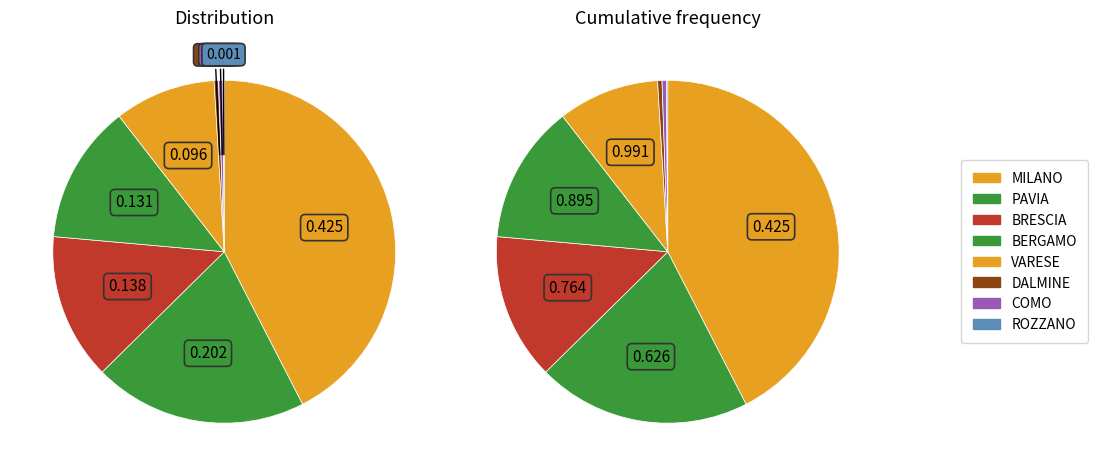

Which has a higher value, ROZZANO or MILANO?

MILANO